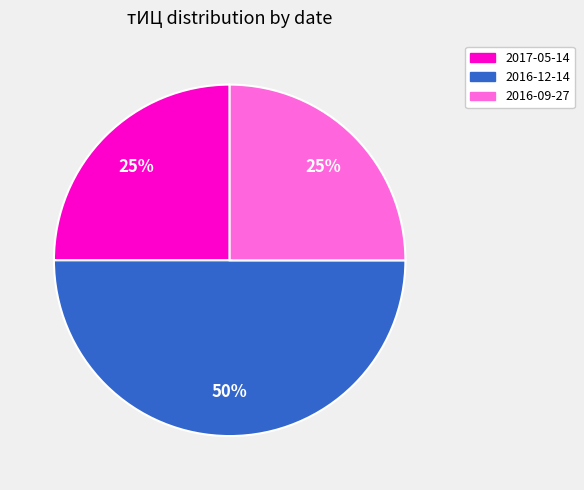

To the nearest percent, what portion does 2016-09-27 represent?

25%